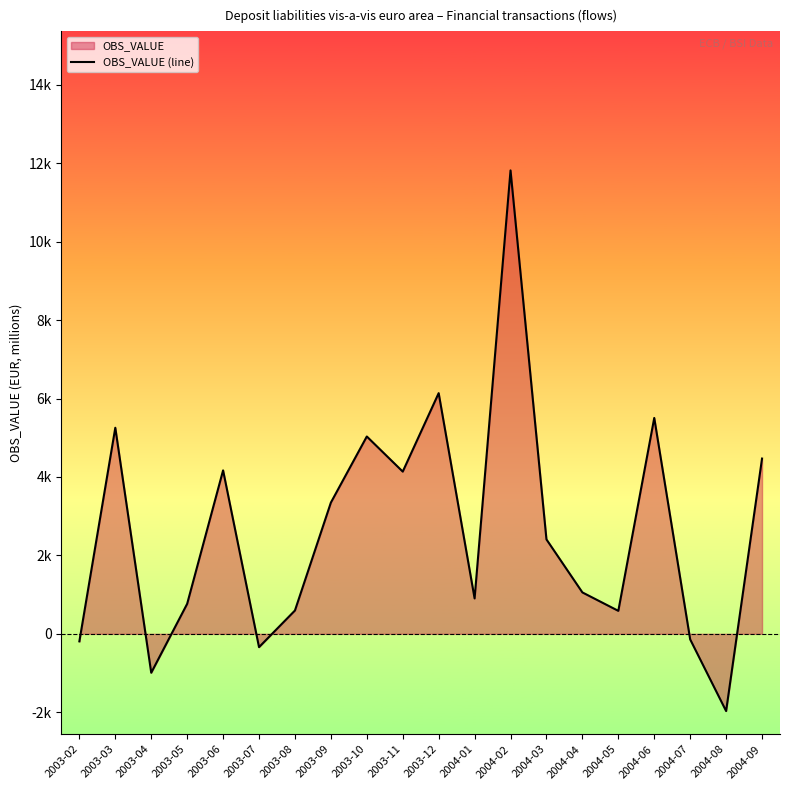

Approximately how many times larger is the value at 2003-06 compared to 2003-09?

1.2